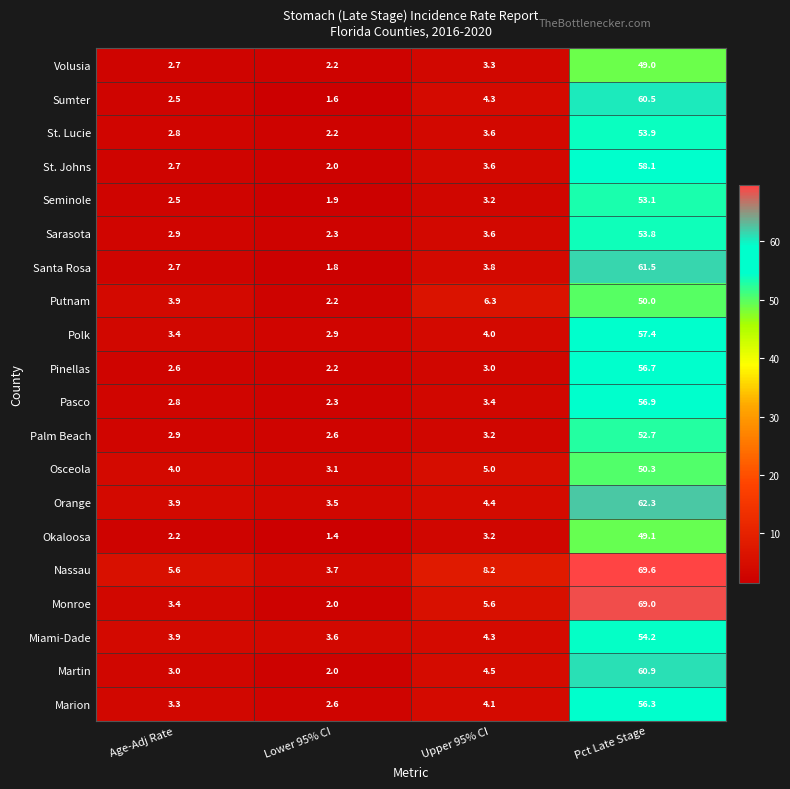

Which series has the widest spread of values?

Monroe